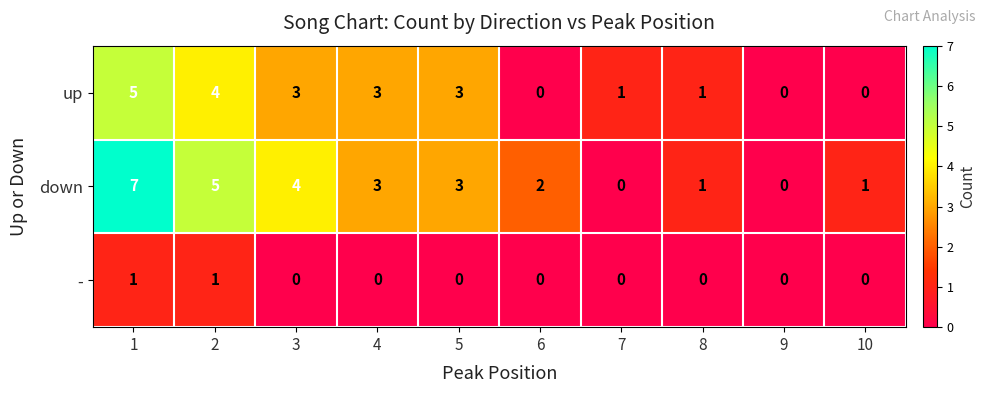

What is the spread (max minus min) of values at 2?

4